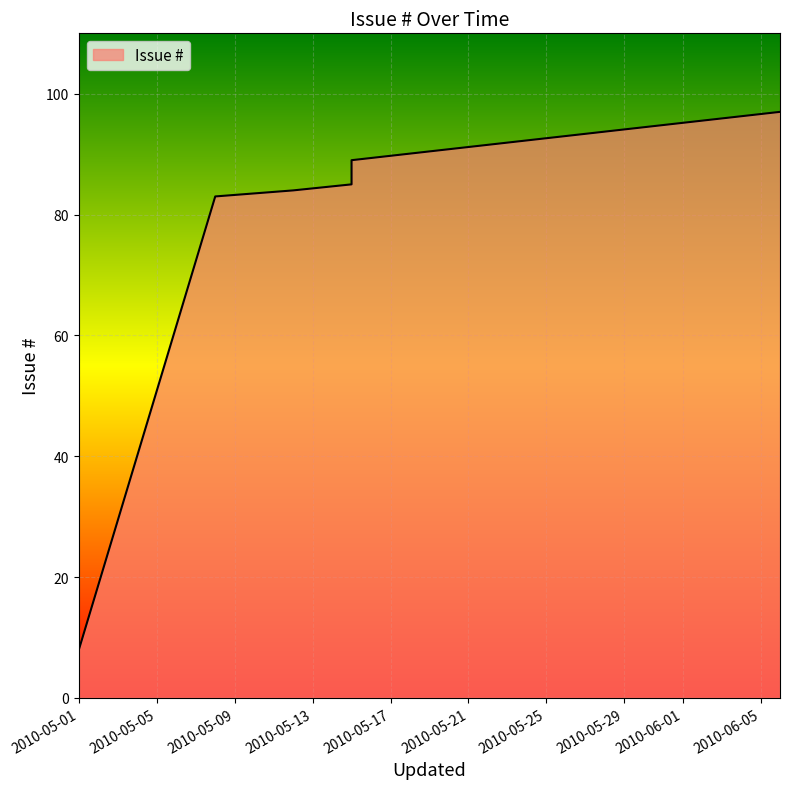

List the labels in order of value, largest first.

2010-06-06, 2010-05-15, 2010-05-15, 2010-05-15, 2010-05-15, 2010-05-12, 2010-05-08, 2010-05-01